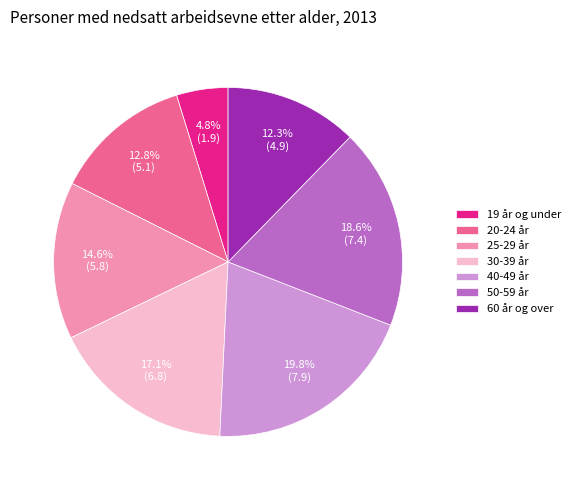

What percentage is the 19 år og under slice, to the nearest percent?

5%